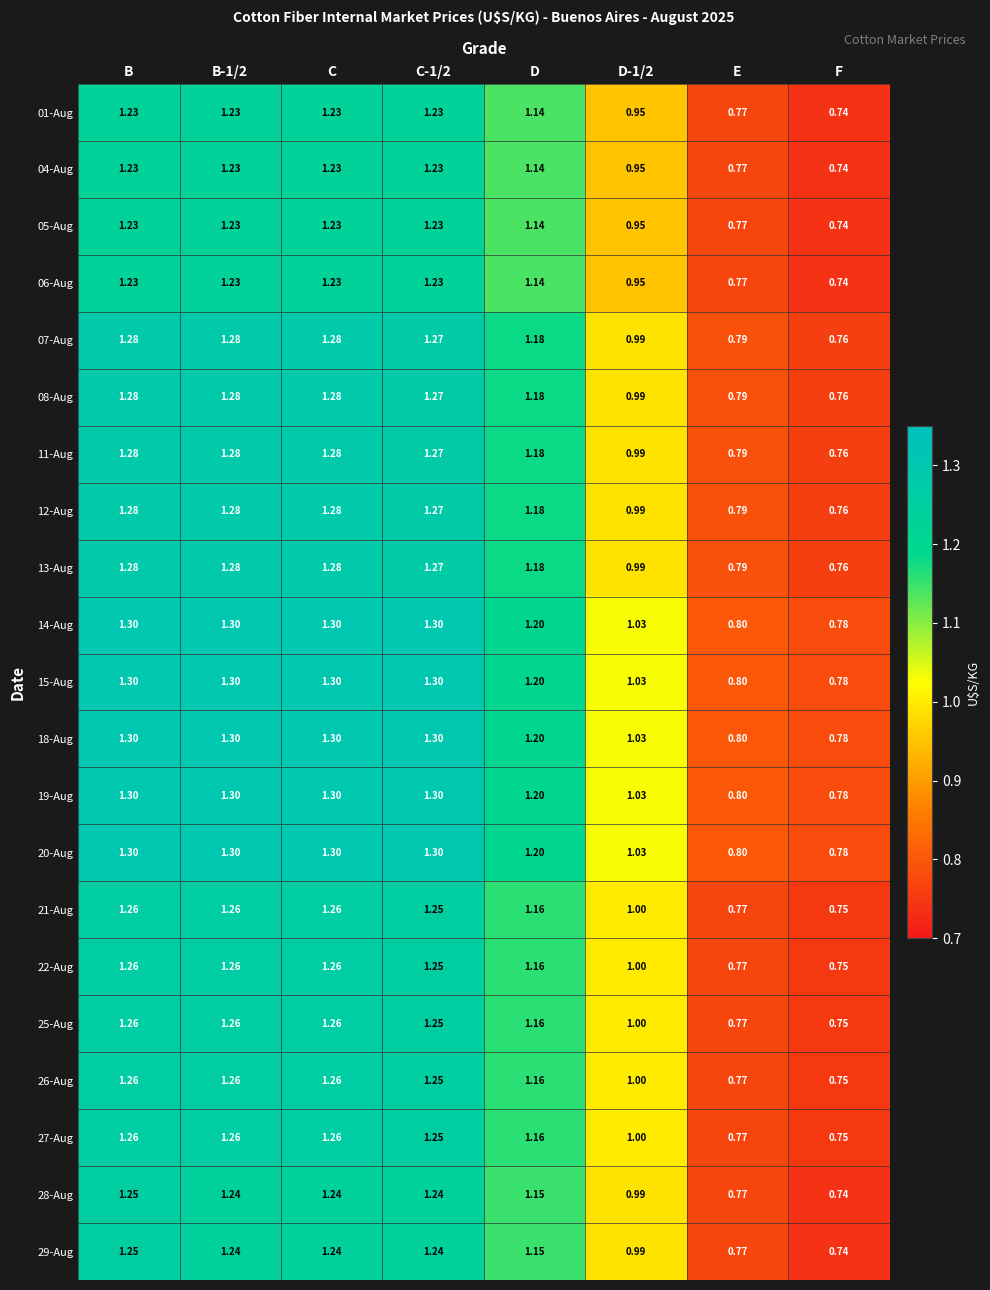

At which label does 20-Aug reach its minimum?

F